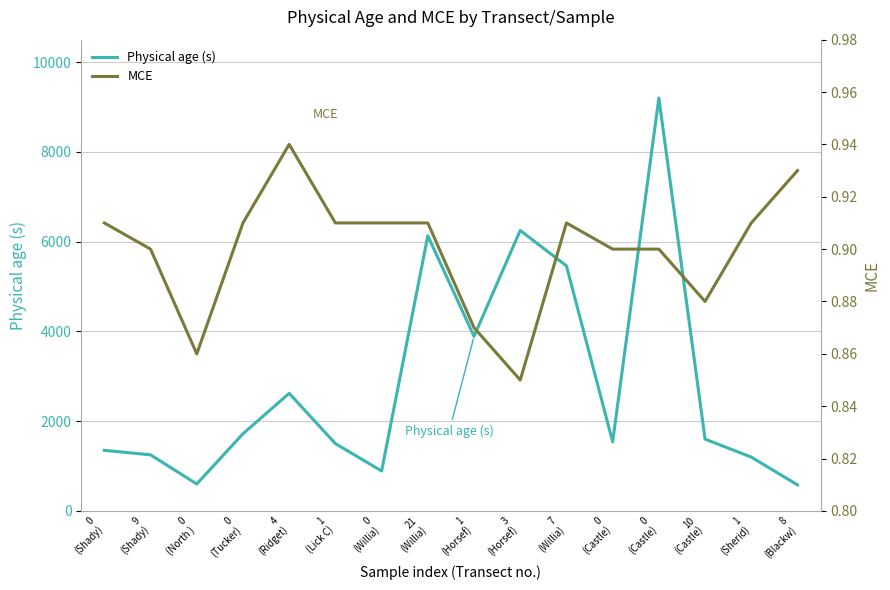

Reading left to right, what are all the values shown in this chart?

Physical age (s): 0
(Shady)=1350.0	9
(Shady)=1250.0	0
(North )=600.0	0
(Tucker)=1720.0	4
(Ridget)=2620.0	1
(Lick C)=1500.0	0
(Willia)=890.0	21
(Willia)=6130.0	1
(Horsef)=3890.0	3
(Horsef)=6250.0	7
(Willia)=5460.0	0
(Castle)=1540.0	0
(Castle)=9200.0	10
(Castle)=1600.0	1
(Sherid)=1200.0	8
(Blackw)=580.0
MCE: 0
(Shady)=0.9	9
(Shady)=0.9	0
(North )=0.9	0
(Tucker)=0.9	4
(Ridget)=0.9	1
(Lick C)=0.9	0
(Willia)=0.9	21
(Willia)=0.9	1
(Horsef)=0.9	3
(Horsef)=0.8	7
(Willia)=0.9	0
(Castle)=0.9	0
(Castle)=0.9	10
(Castle)=0.9	1
(Sherid)=0.9	8
(Blackw)=0.9